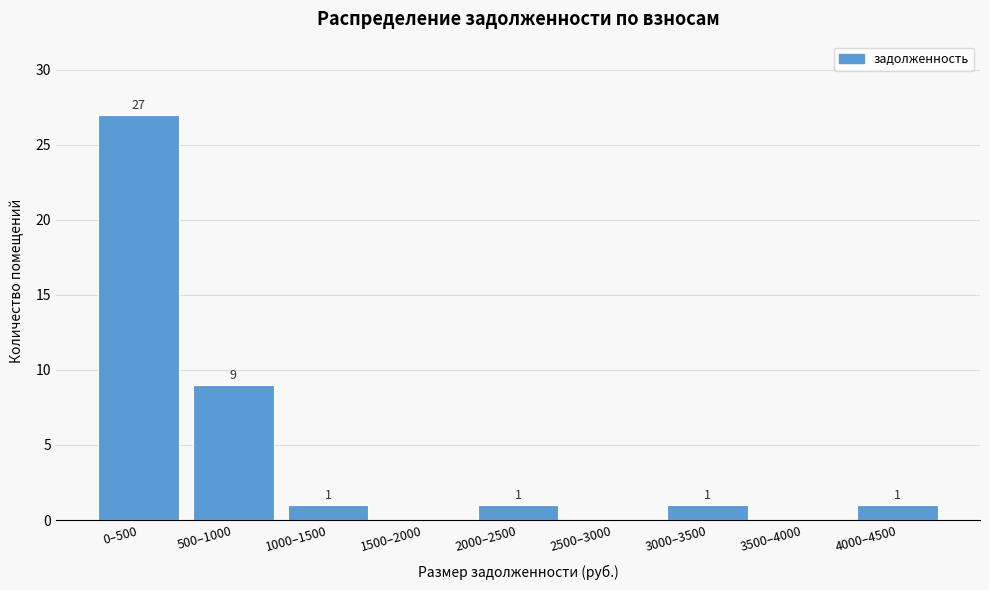

Reading left to right, list all the values displayed in this chart.

0–500=27	500–1000=9	1000–1500=1	1500–2000=0	2000–2500=1	2500–3000=0	3000–3500=1	3500–4000=0	4000–4500=1